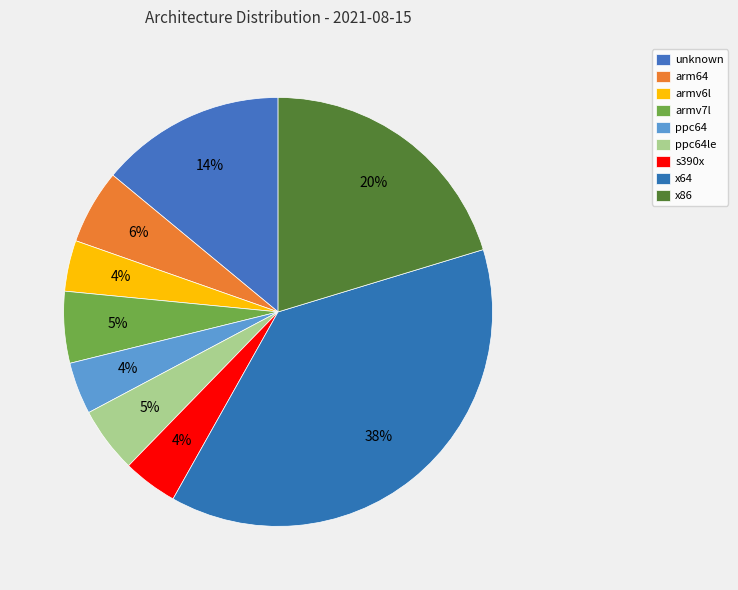

Combined, do ppc64 and s390x account for over 50%?

No